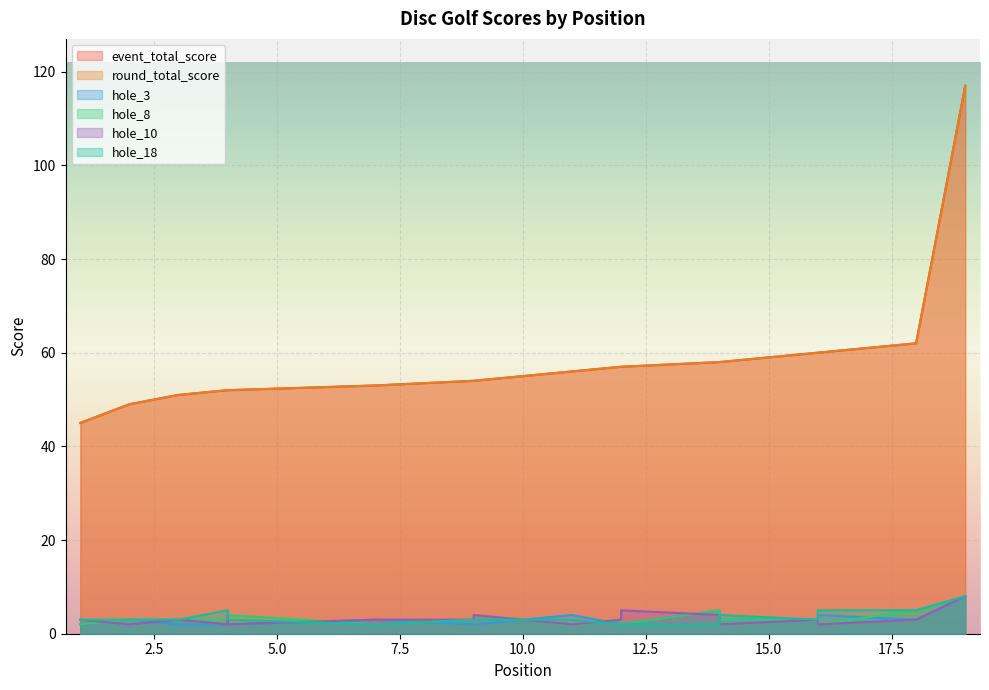

How many lines are shown in the chart?

6